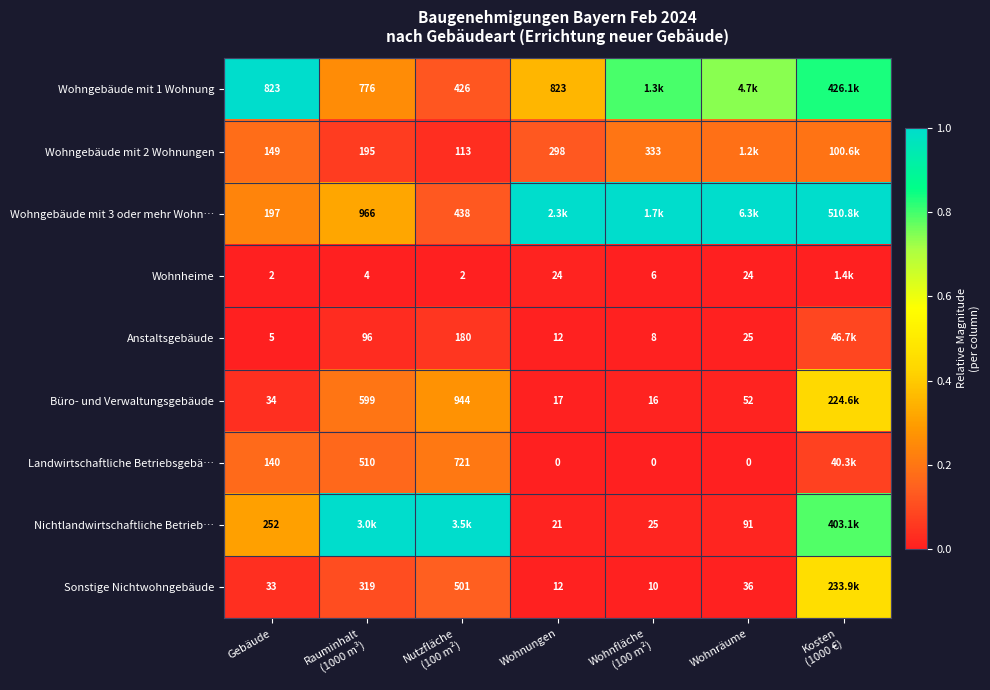

How many data points does each series have?

7